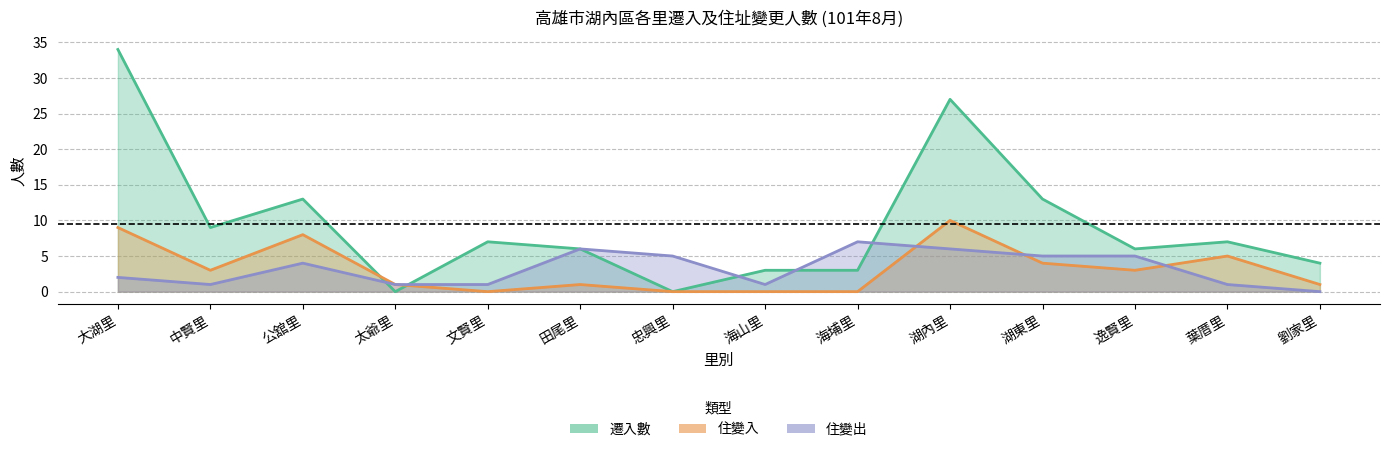

Is it true that 住變出 equals 1 at 文賢里?

True